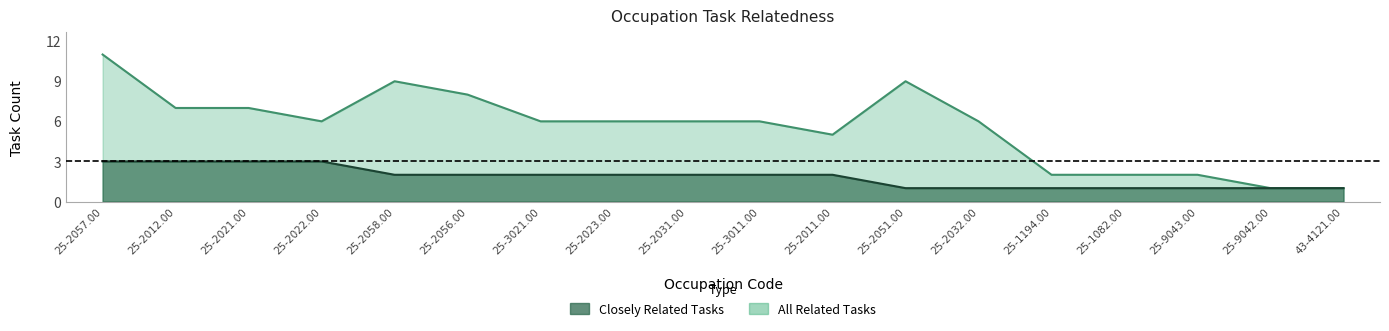

Rank the categories by All Related Tasks value from lowest to highest.

25-9042.00, 43-4121.00, 25-1194.00, 25-1082.00, 25-9043.00, 25-2011.00, 25-2022.00, 25-3021.00, 25-2023.00, 25-2031.00, 25-3011.00, 25-2032.00, 25-2012.00, 25-2021.00, 25-2056.00, 25-2058.00, 25-2051.00, 25-2057.00